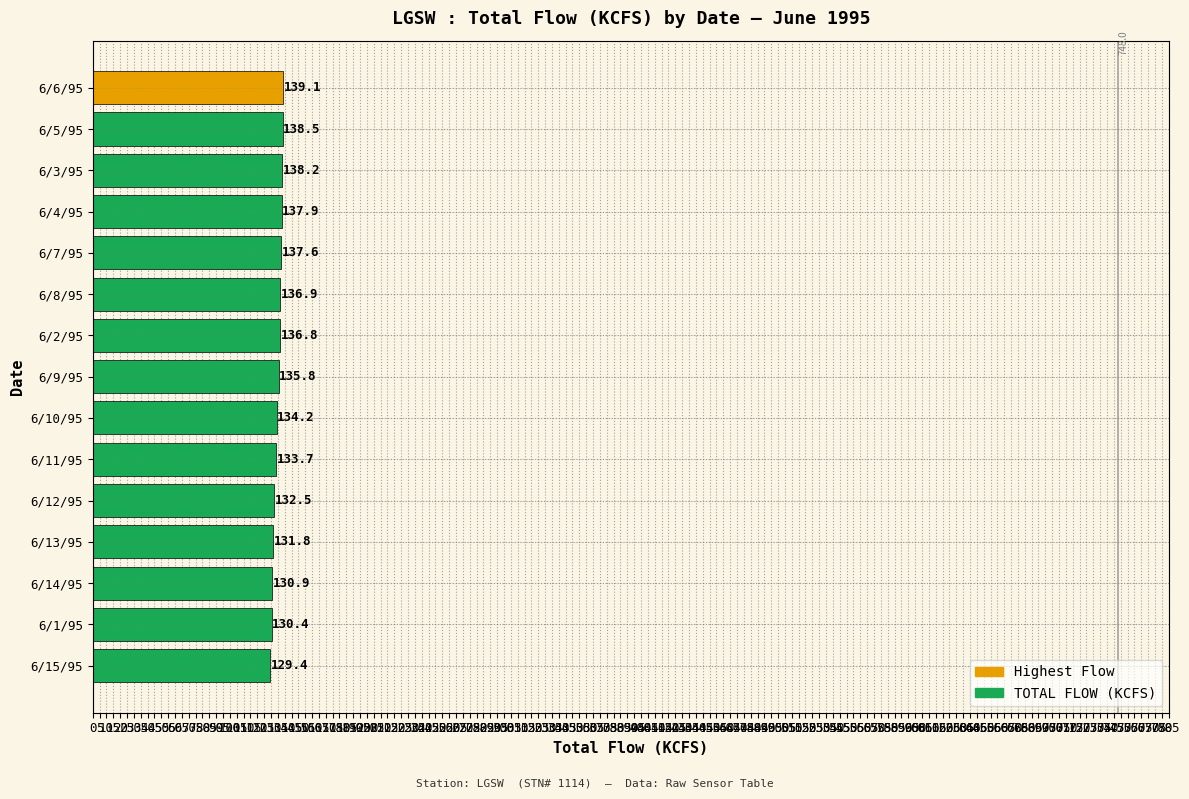

What is the ratio of the value at 6/3/95 to the value at 6/1/95?

1.1